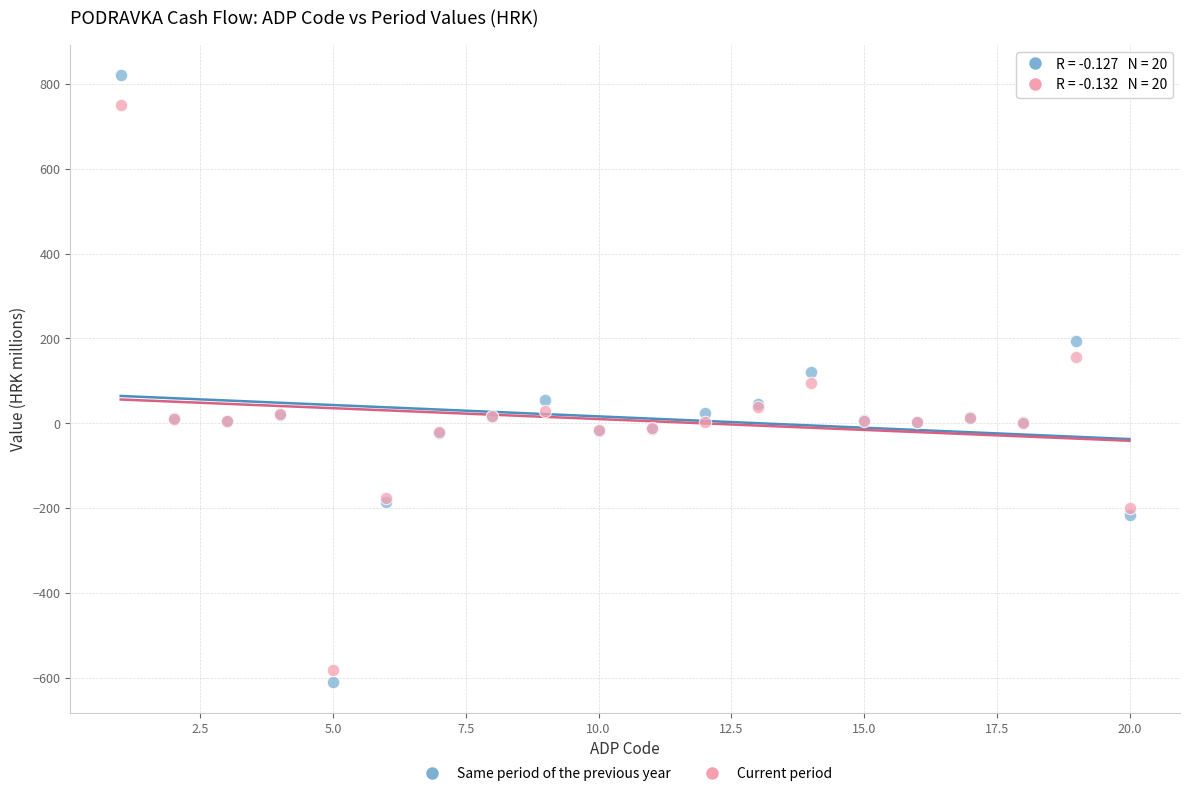

Which series has the largest Y range (max minus min)?

Same period of the previous year